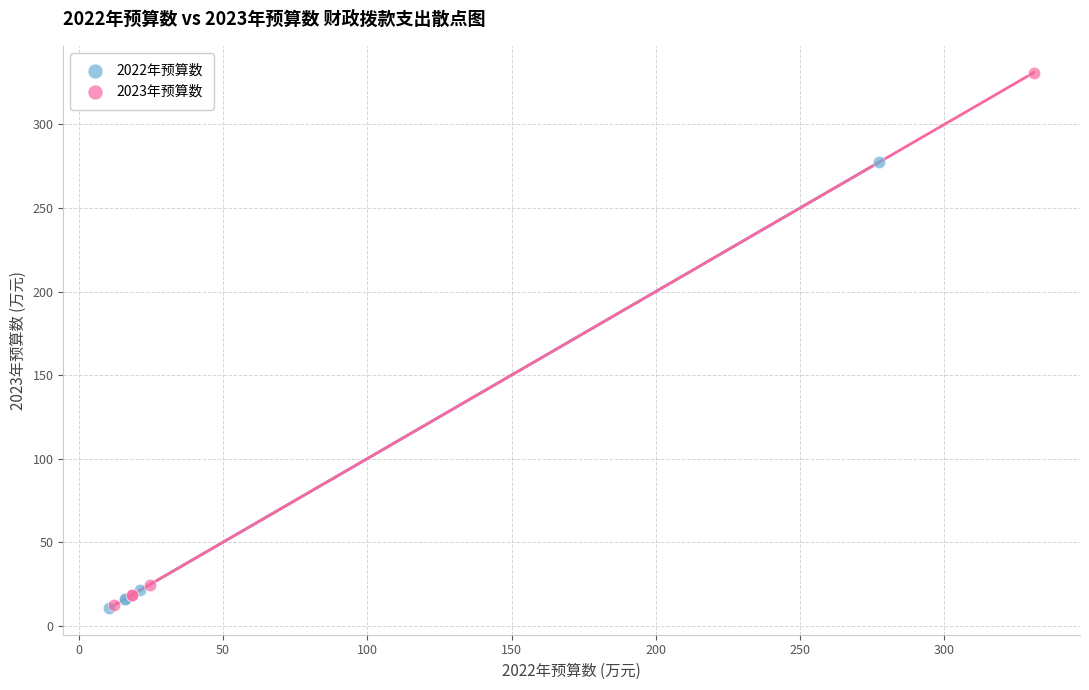

Which series reaches the maximum Y coordinate?

2023年预算数